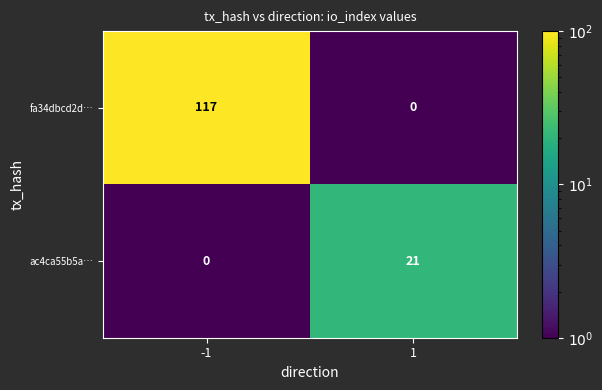

Which series has the largest total across all categories?

fa34dbcd2d…